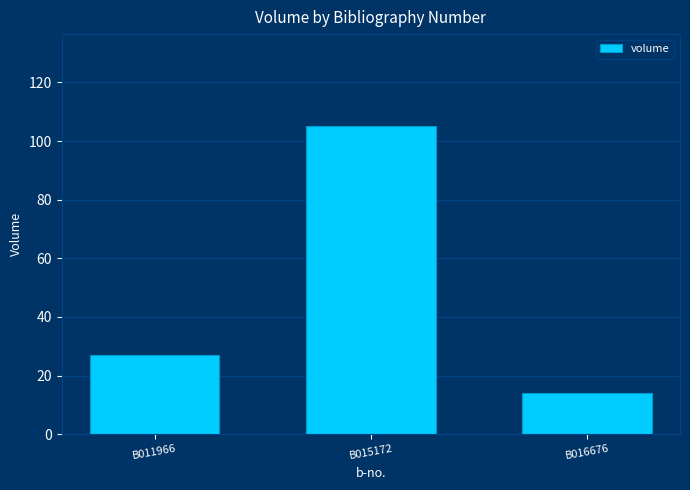

List the labels in order of value, smallest first.

B016676, B011966, B015172